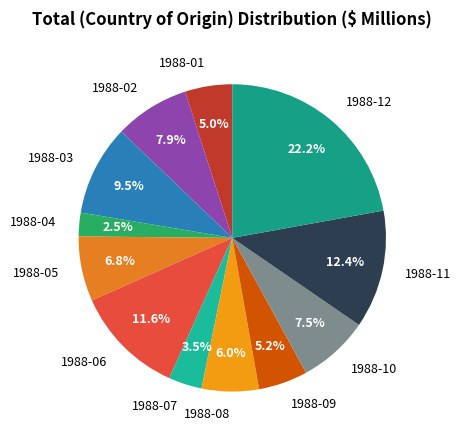

To the nearest percent, what is the combined percentage of 1988-04 and 1988-02?

10%